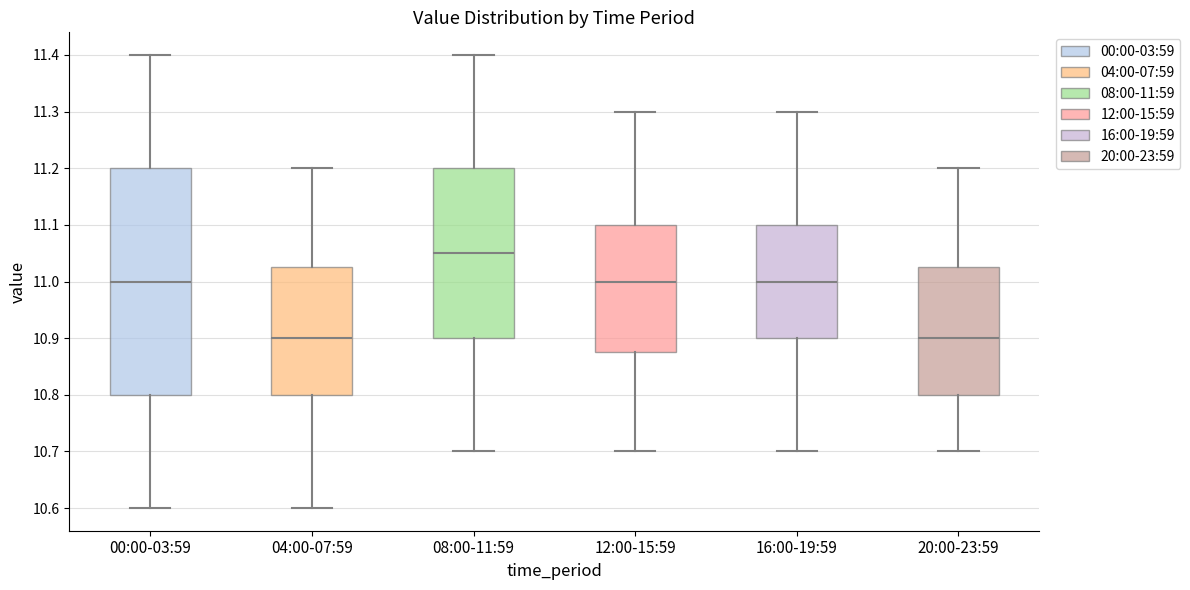

Reading left to right, read every box against the y-axis: the position of its median line, the range the box covers, and the ends of its whiskers. The values are not printed on the chart, so give them approximately, as read against the axis.

00:00-03:59: median 11.00, box 10.80 to 11.20, whiskers 10.60 to 11.40
04:00-07:59: median 10.90, box 10.80 to 11.03, whiskers 10.60 to 11.20
08:00-11:59: median 11.05, box 10.90 to 11.20, whiskers 10.70 to 11.40
12:00-15:59: median 11.00, box 10.88 to 11.10, whiskers 10.70 to 11.30
16:00-19:59: median 11.00, box 10.90 to 11.10, whiskers 10.70 to 11.30
20:00-23:59: median 10.90, box 10.80 to 11.03, whiskers 10.70 to 11.20